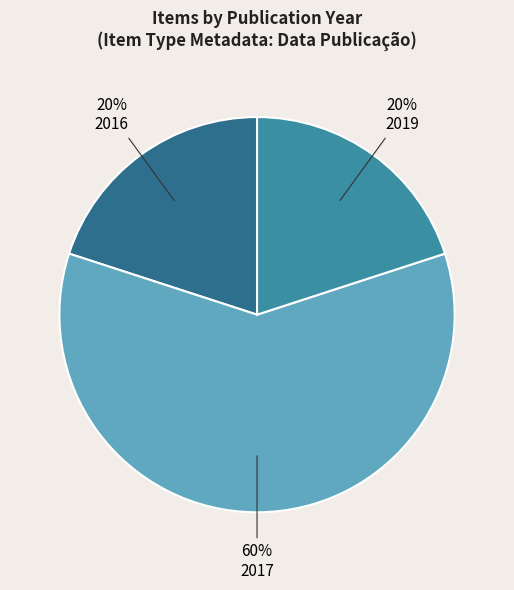

How many slices are in this pie chart?

3